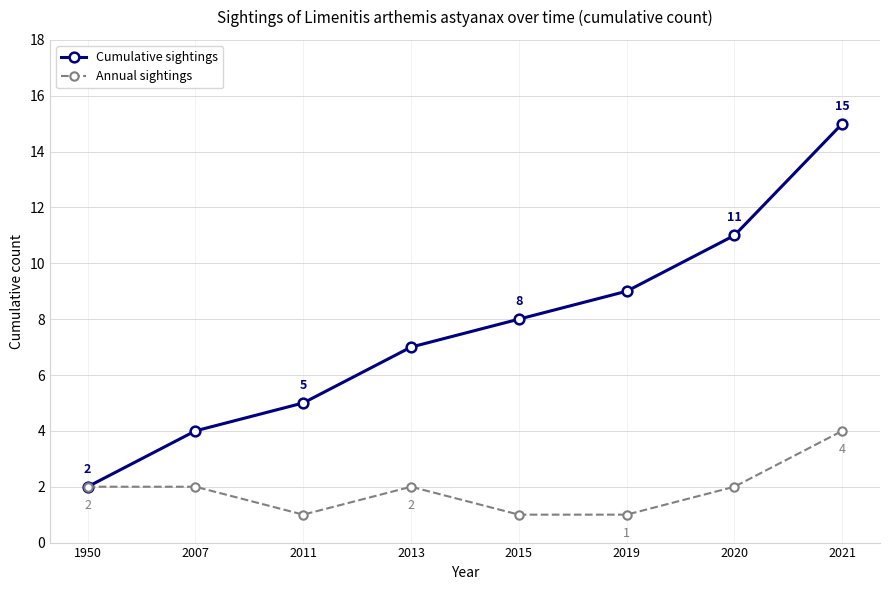

What is the sum of the Cumulative sightings values at 2019 and 2007?

13